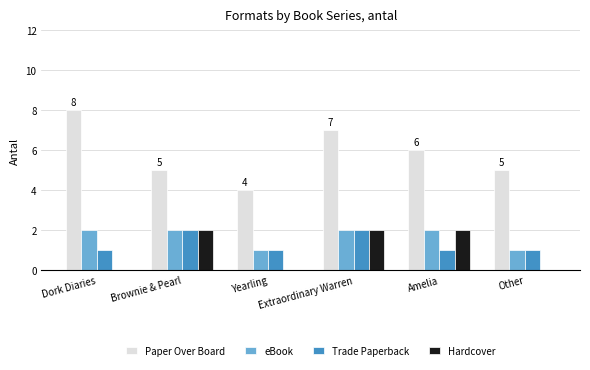

What is the total value across all series at Brownie & Pearl?

11